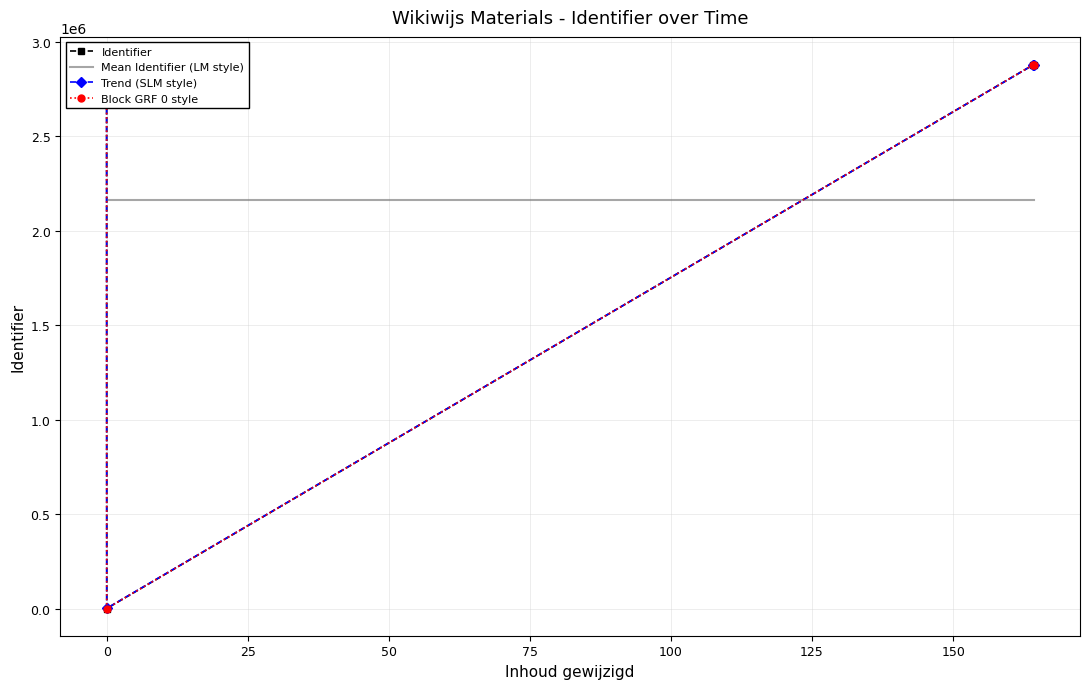

True or false: Mean Identifier (LM style) has a value of 799388.3 at 25.

False